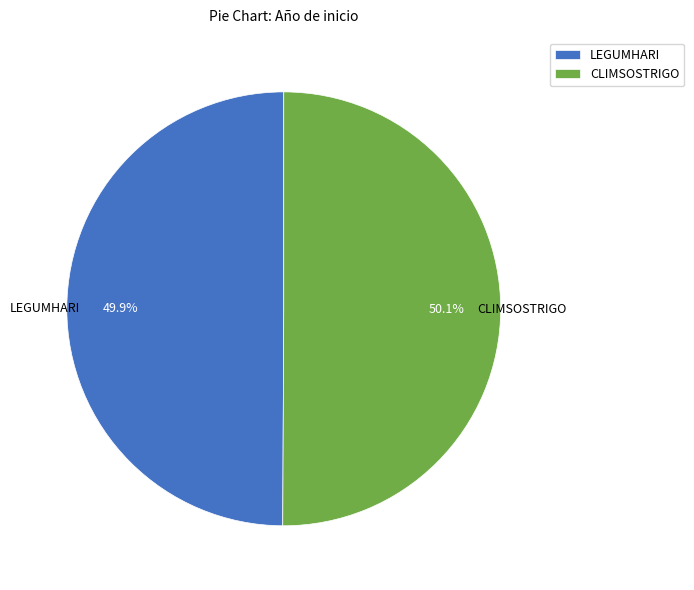

Is there any slice that represents more than half of the pie?

Yes